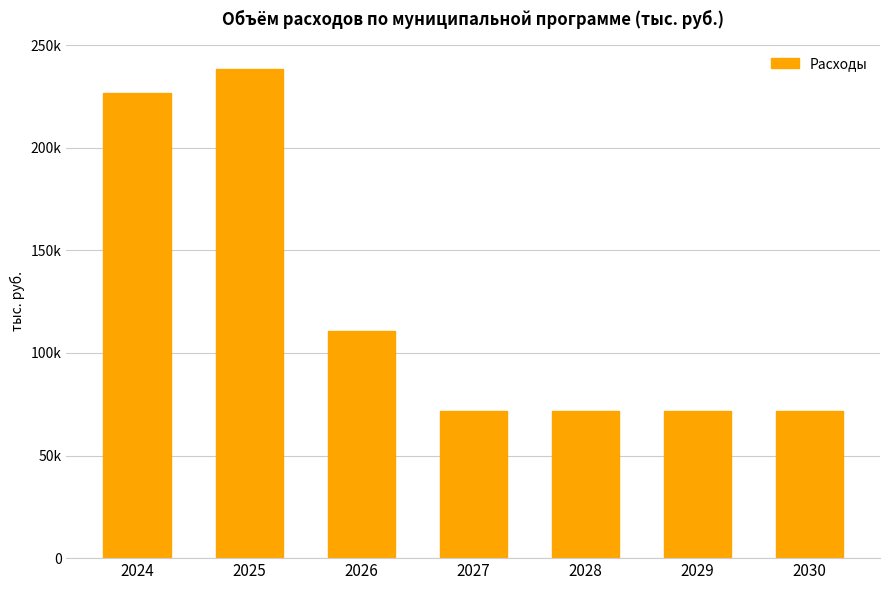

What is the average value?

123123.3